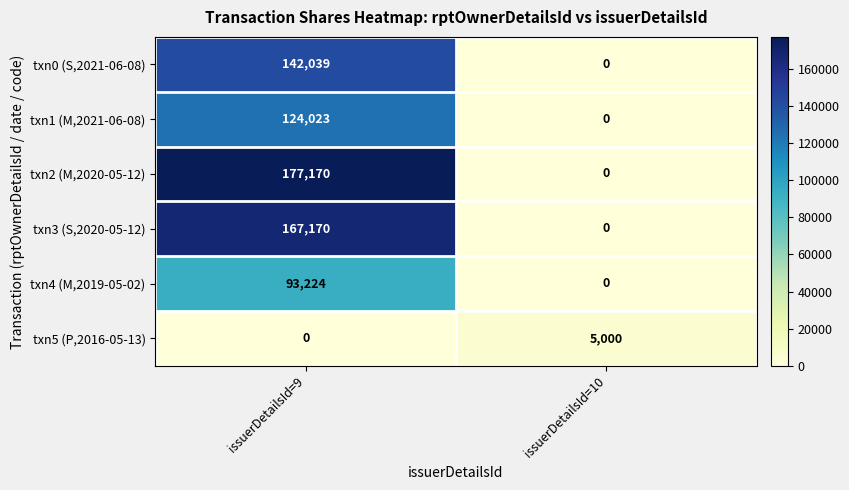

The txn0 (S,2021-06-08) series shows 142039 at issuerDetailsId=9. True or false?

True